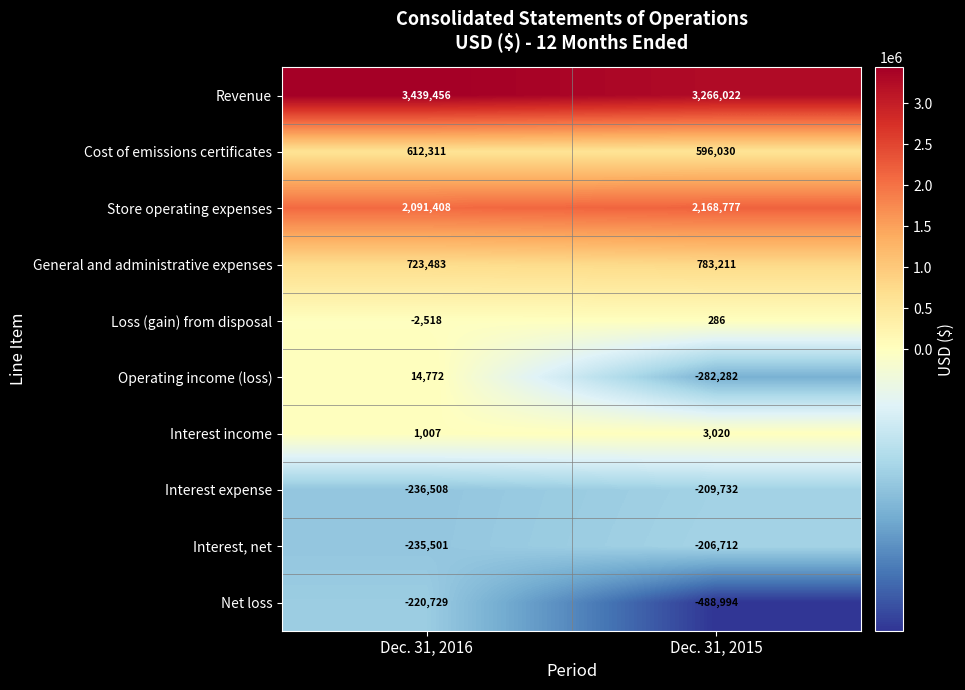

How many categories are shown in the chart?

2